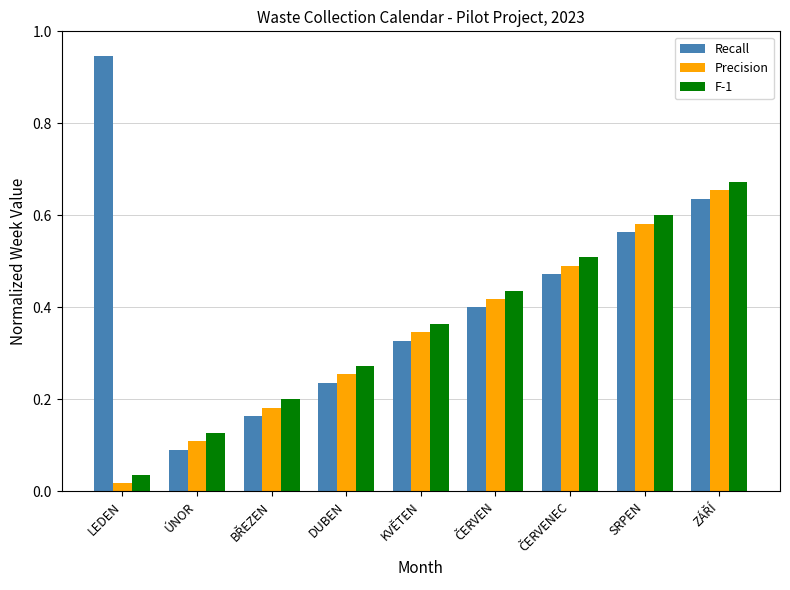

Is it true that F-1 equals 0.1 at DUBEN?

False